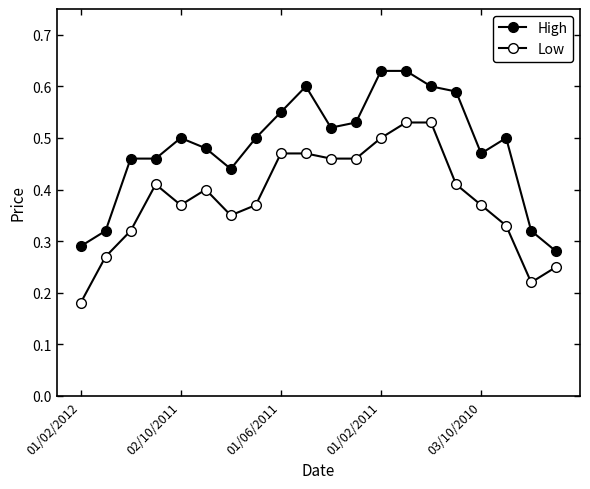

At how many categories does at least one series exceed 0?

20